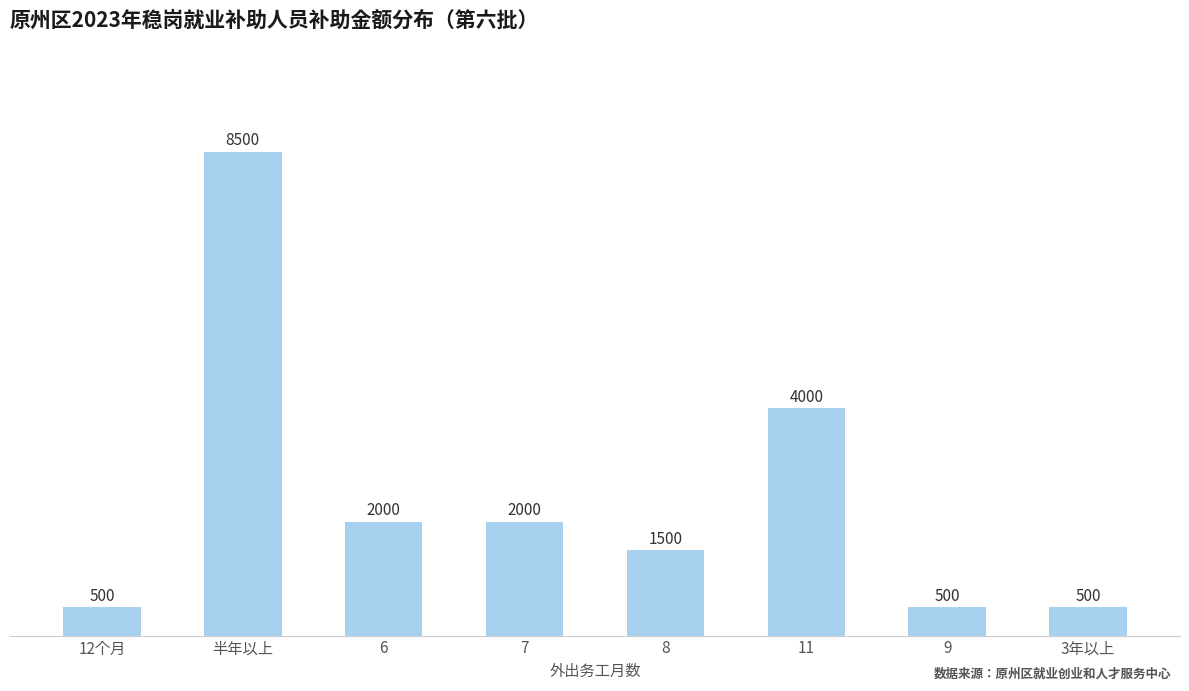

What position from the left is 8?

5